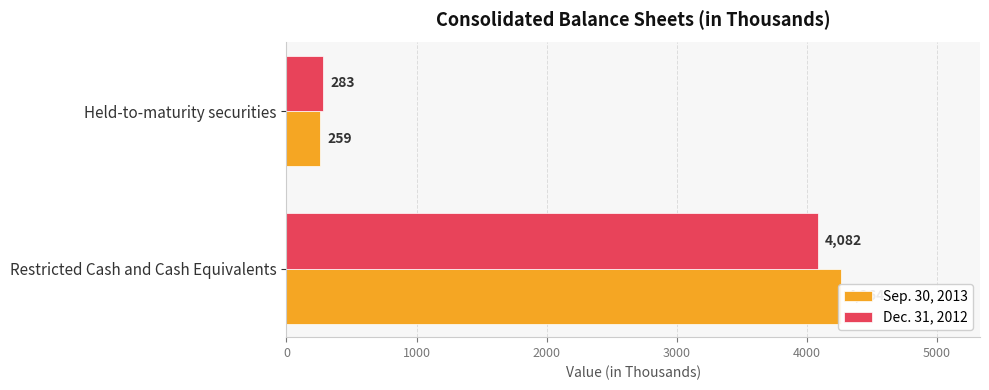

Reading right to left, what are all the values shown in this chart?

Sep. 30, 2013: 1000=259	0=4264
Dec. 31, 2012: 1000=283	0=4082